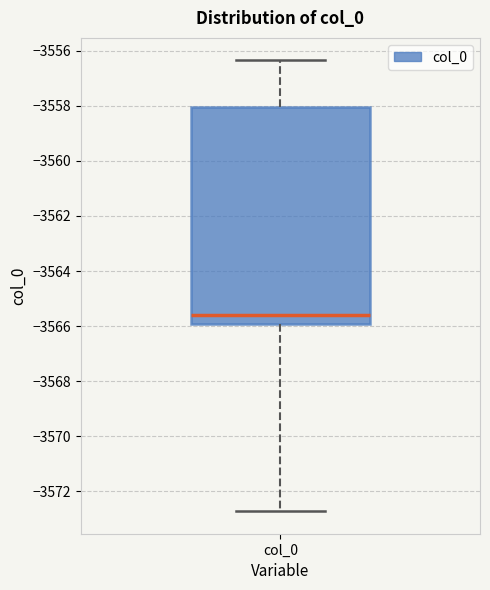

Transcribe this box plot: give where the median line is, the range the box spans, and where the two whiskers end, as read against the y-axis. The values are not printed on the chart, so give them approximately, as read against the axis.

median -3565.6, box -3566.0 to -3558.0, whiskers -3572.8 to -3556.4